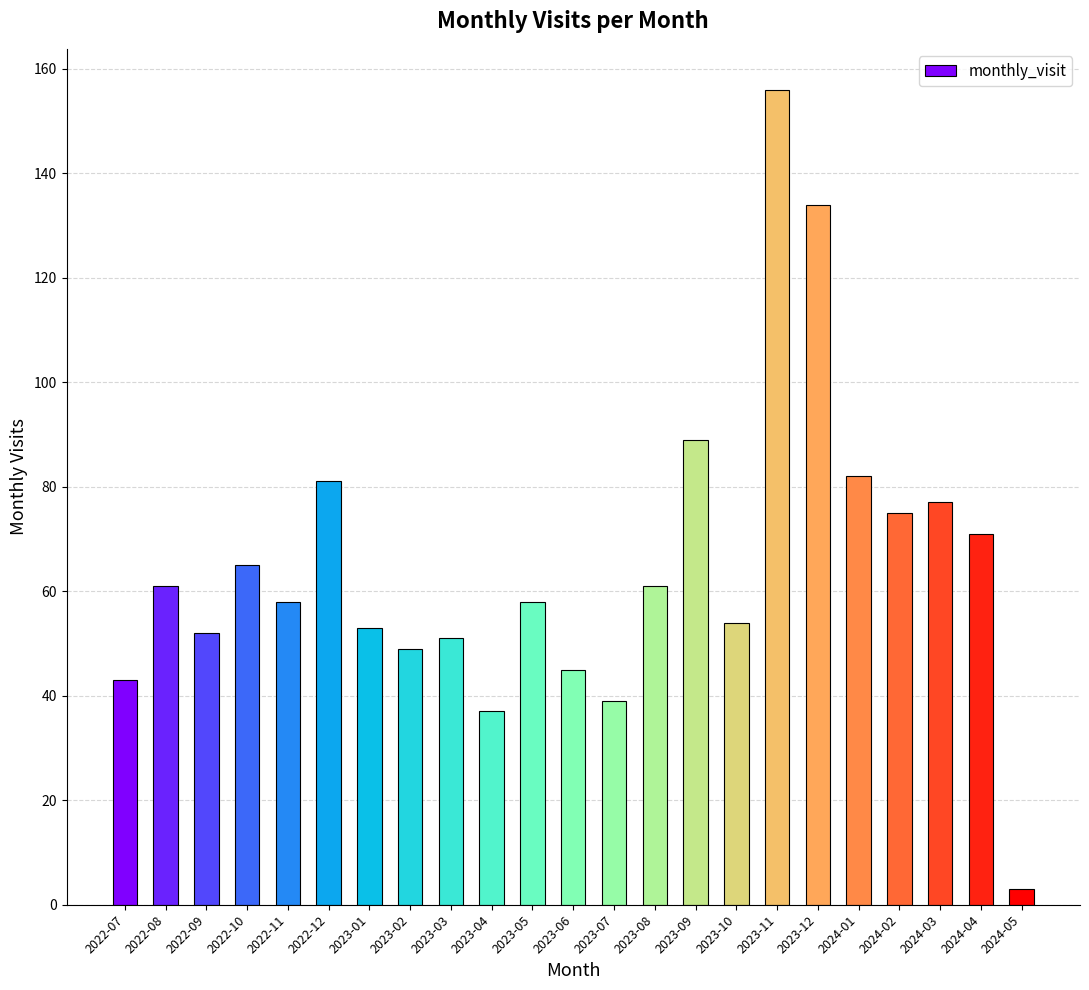

The chart shows a value of 75 at 2022-07. True or false?

False